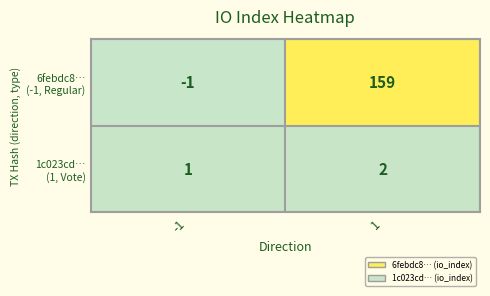

What is the maximum value shown in the chart?

159